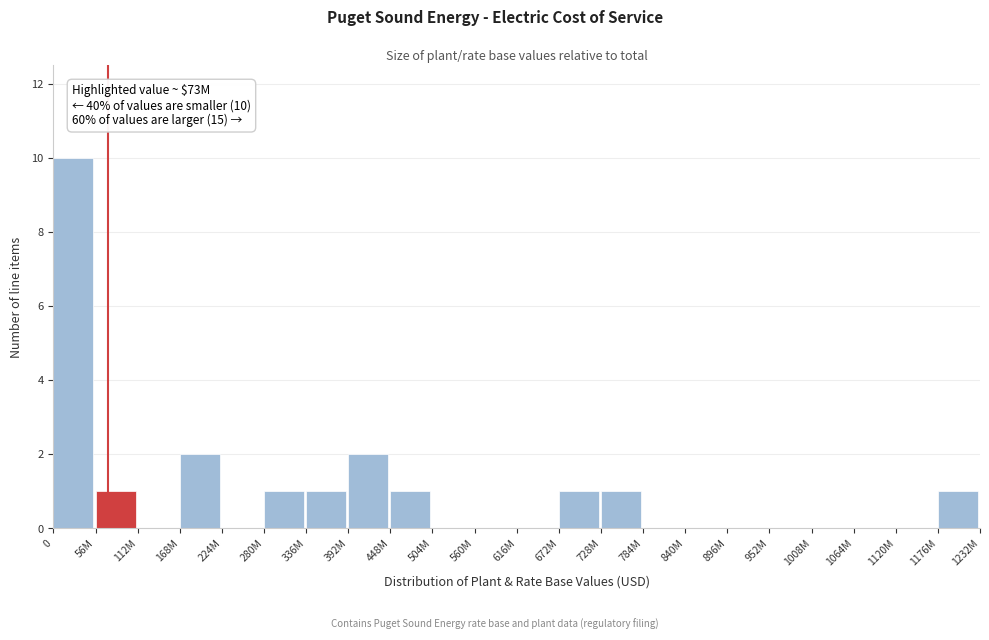

Reading right to left, list all the values displayed in this chart.

1176M=1	1120M=0	1064M=0	1008M=0	952M=0	896M=0	840M=0	784M=0	728M=1	672M=1	616M=0	560M=0	504M=0	448M=1	392M=2	336M=1	280M=1	224M=0	168M=2	112M=0	56M=1	0=10